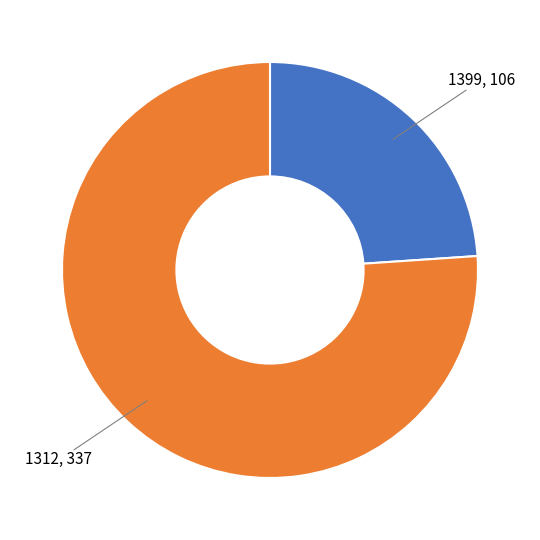

Is there a majority slice in this chart?

Yes